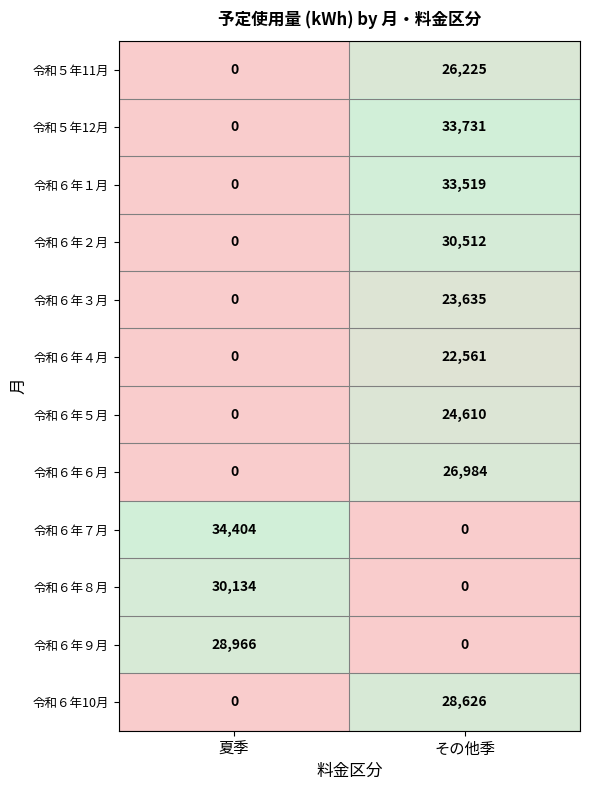

Which series has the largest range (max minus min)?

令和６年７月